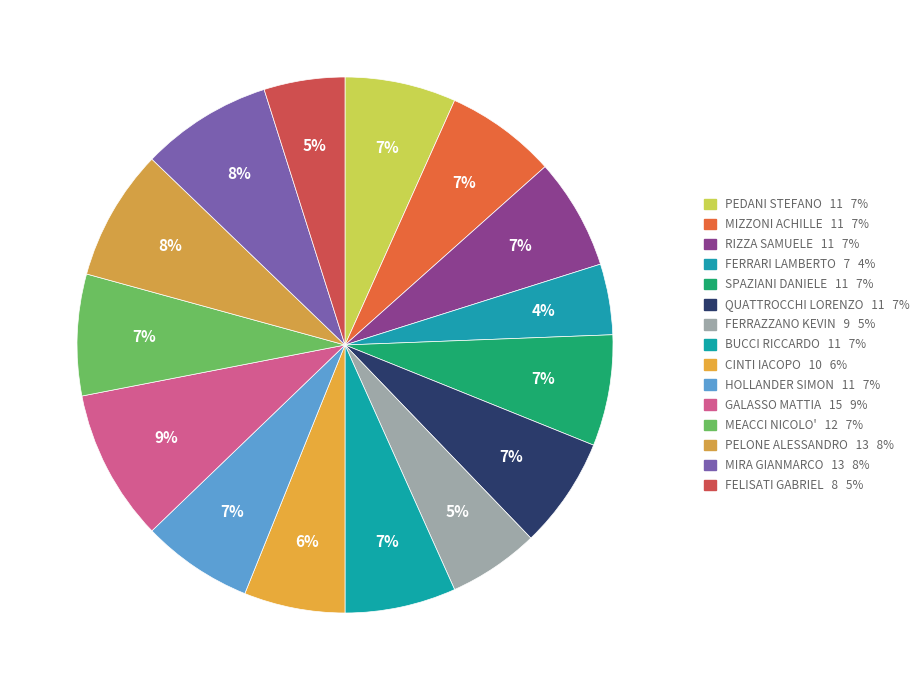

How many slices are in this pie chart?

15